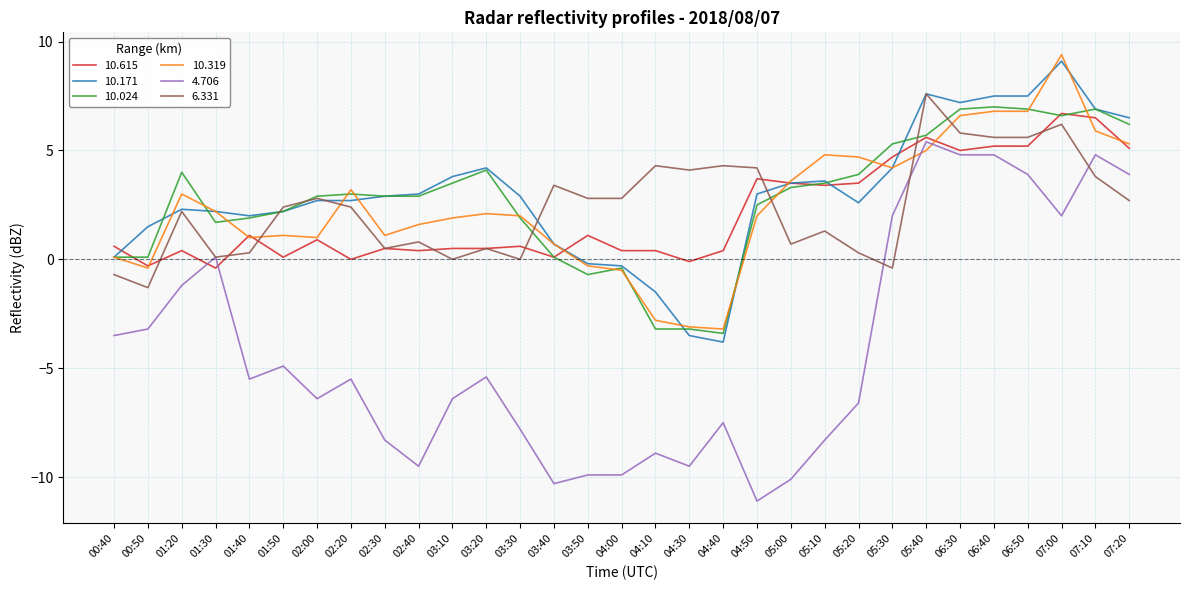

What is the spread (max minus min) of values at 06:40?

2.7